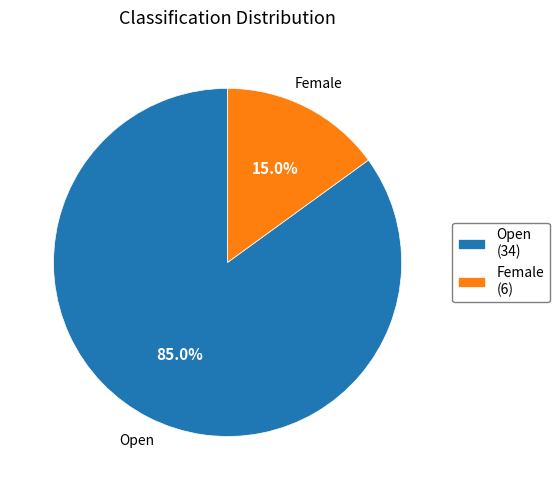

Rank the categories by value from lowest to highest.

Female, Open